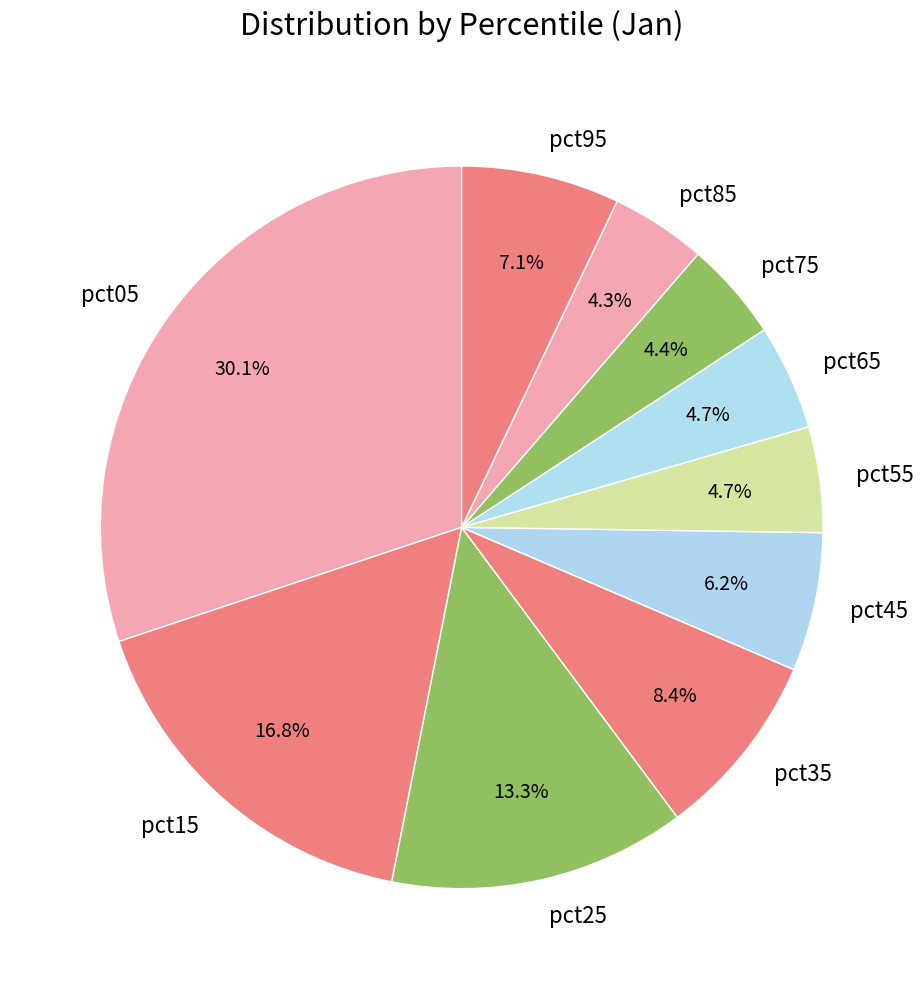

Count the number of slices in the pie.

10